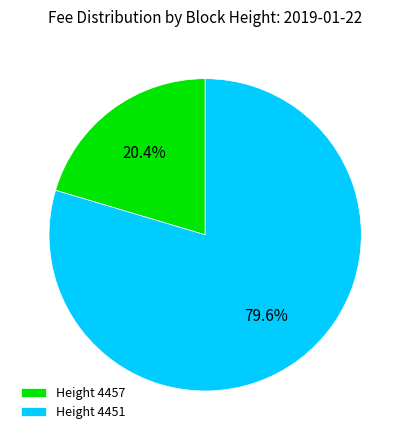

To the nearest percent, what is the difference between the largest and smallest slice percentages?

59%